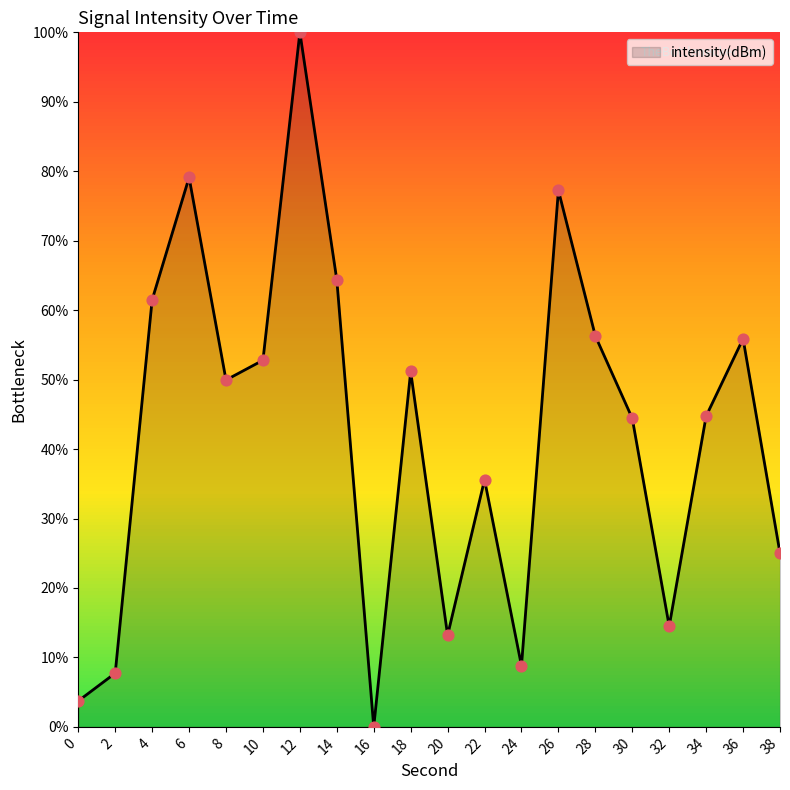

What is the change in value from 2 to 26?

+69.5